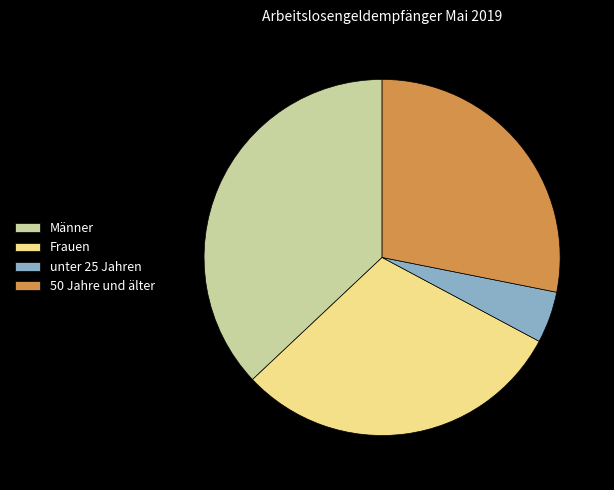

Which category has the smallest portion of the pie?

unter 25 Jahren